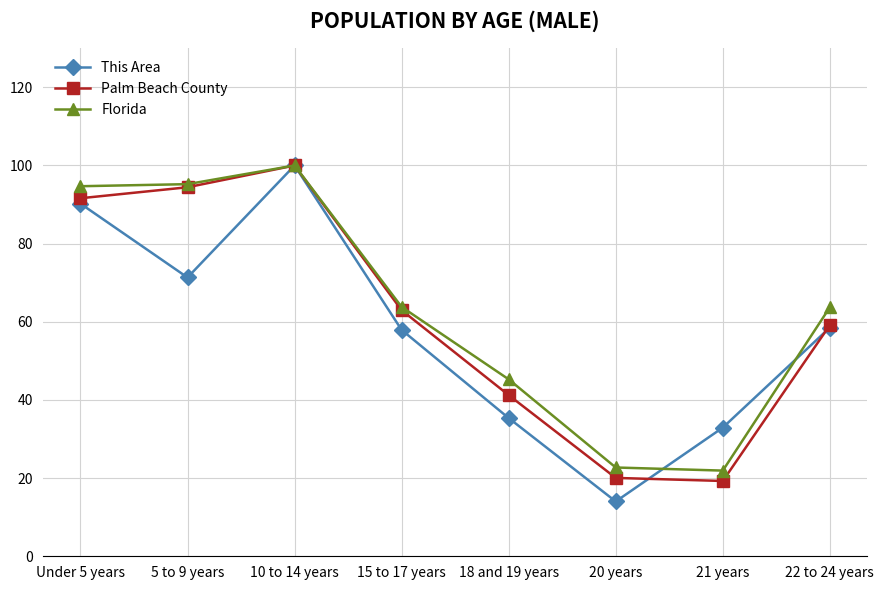

Which category has the highest value across all series?

10 to 14 years